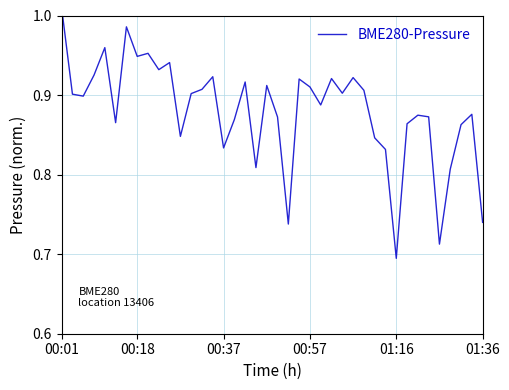

What is the sum of the values at 26 and 32?

1.8